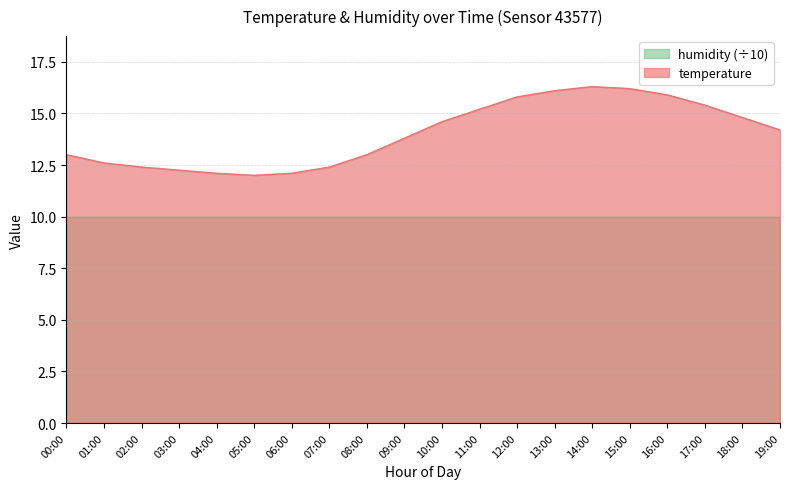

How many values are below 14?

10